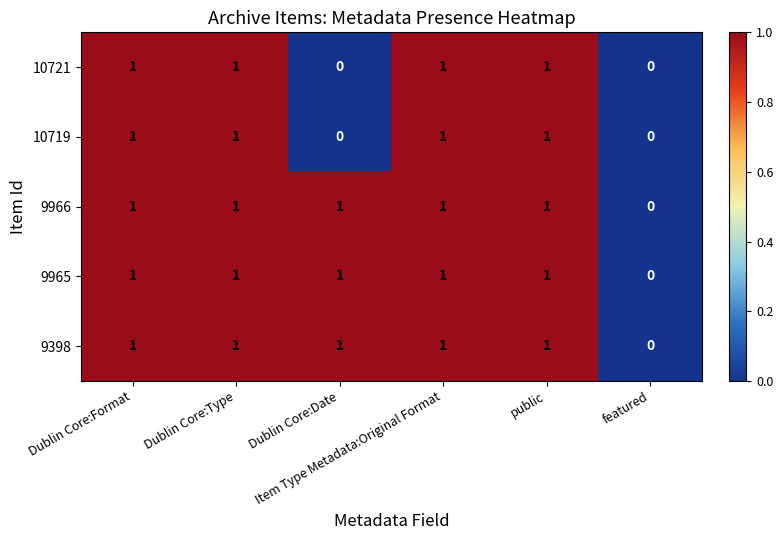

How many distinct data groups are displayed?

5